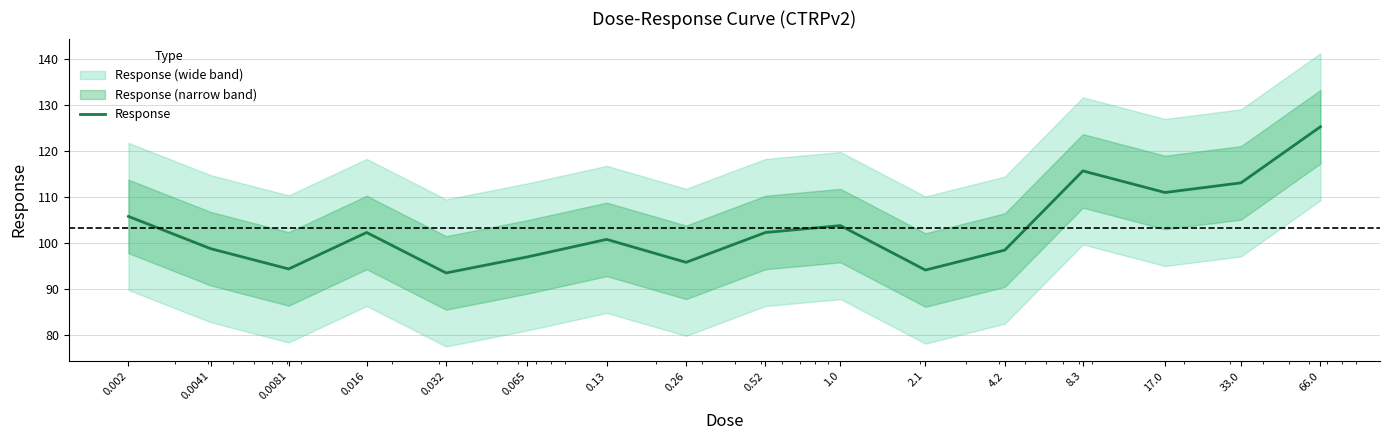

Reading left to right, transcribe all the data shown in this chart.

105.8	98.8	94.4	102.3	93.5	97.0	100.8	95.8	102.3	103.8	94.1	98.5	115.7	111.0	113.1	125.3